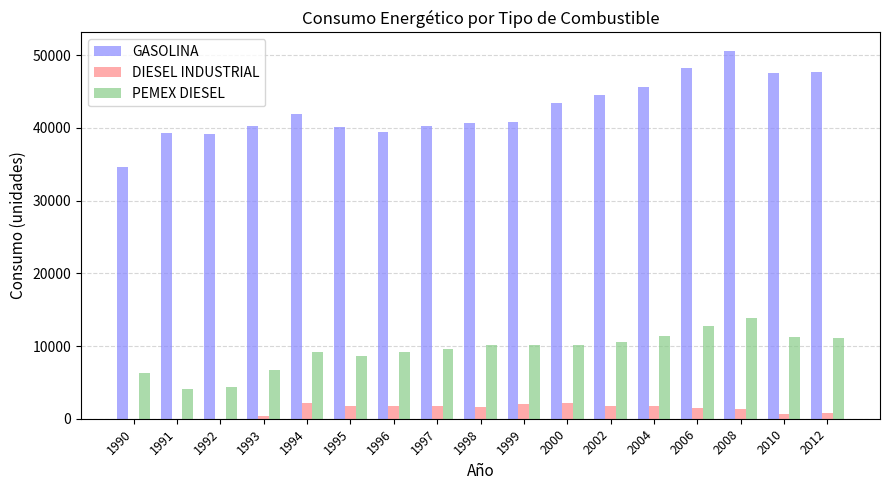

What is the greatest value displayed?

50600